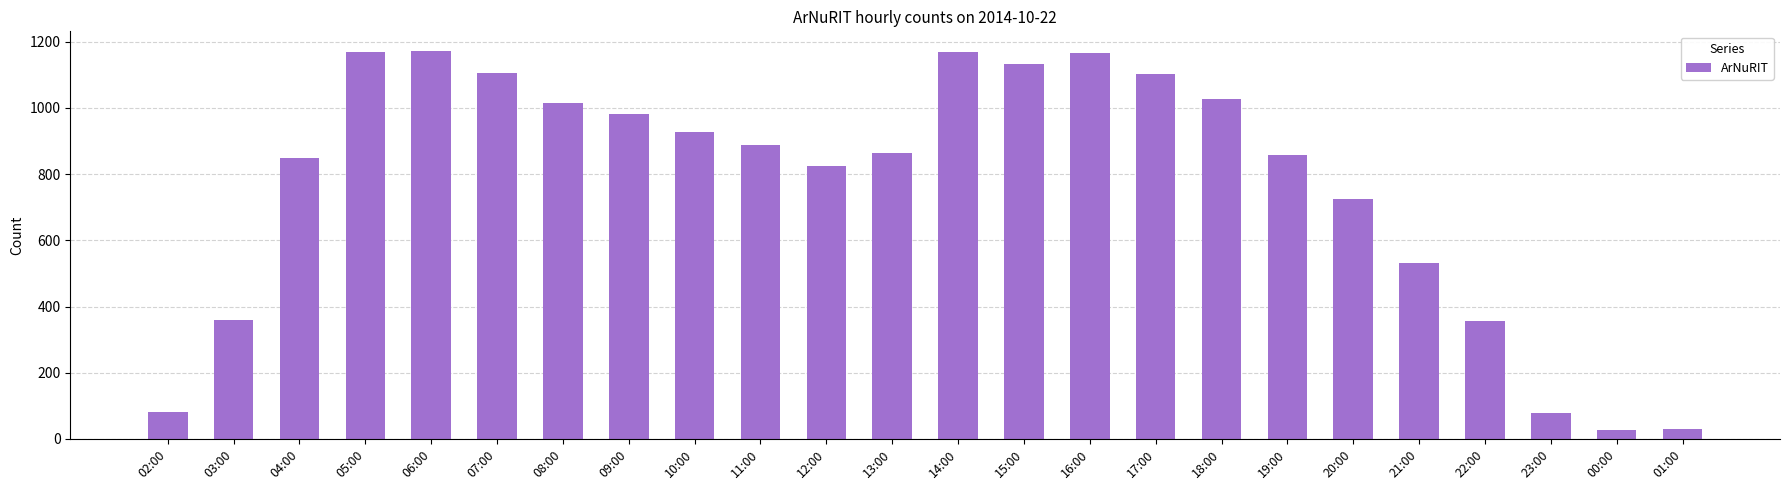

Is it true that the value at 07:00 is 1467?

False